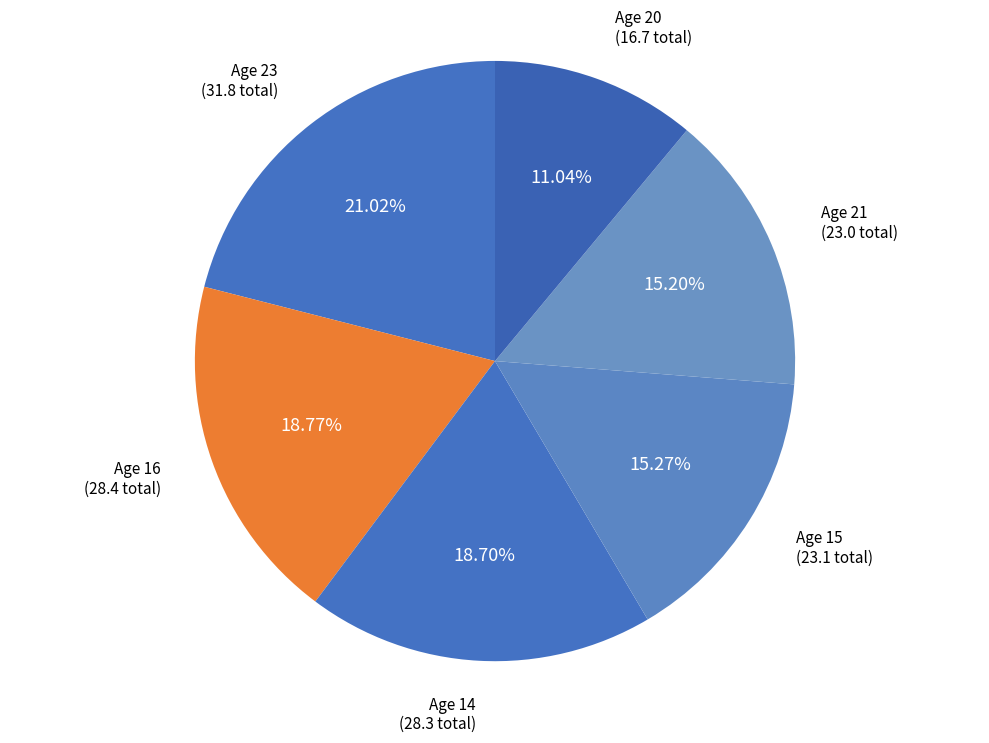

How many slices are in this pie chart?

6